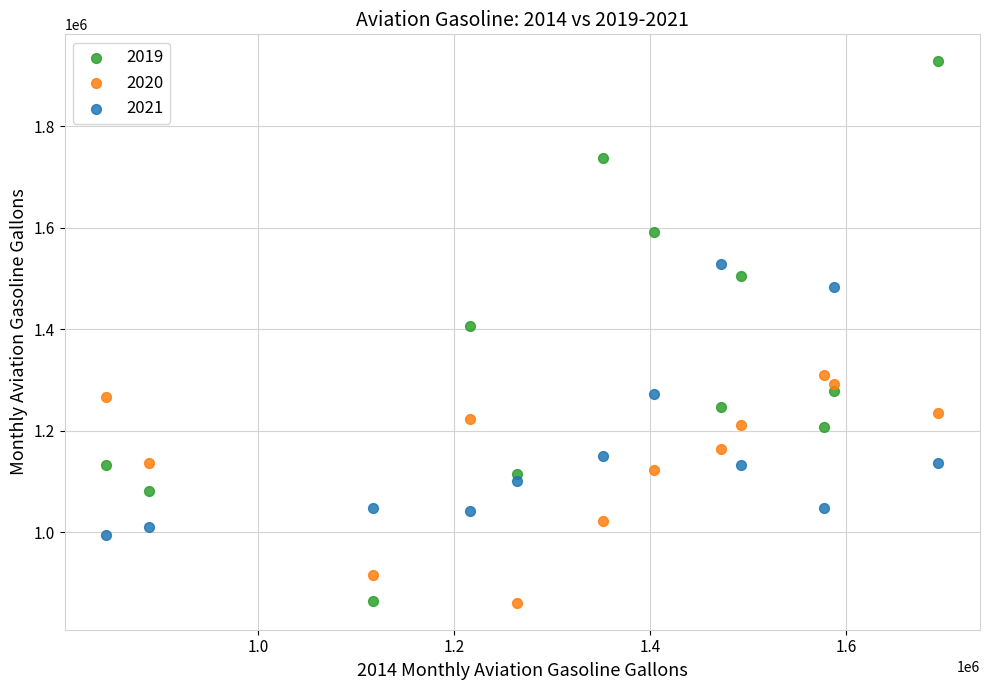

Across all data points, what is the range of Y values (max minus min)?

1065617